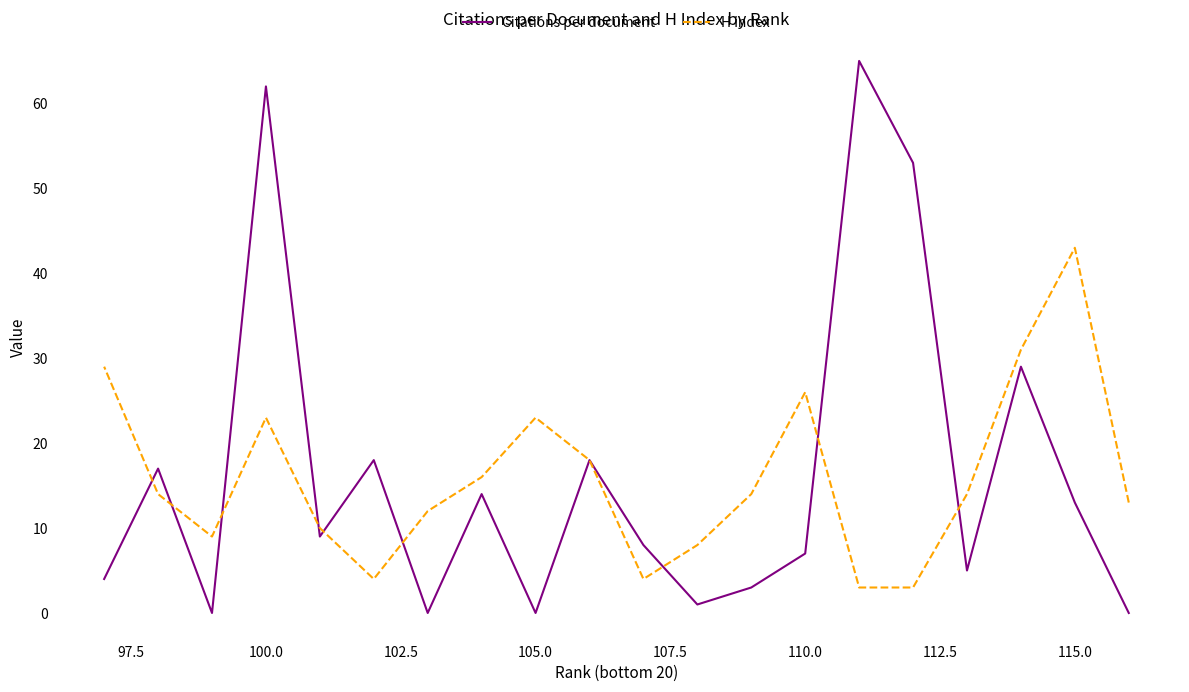

What are all the series names shown in the legend?

Citations per document, H index